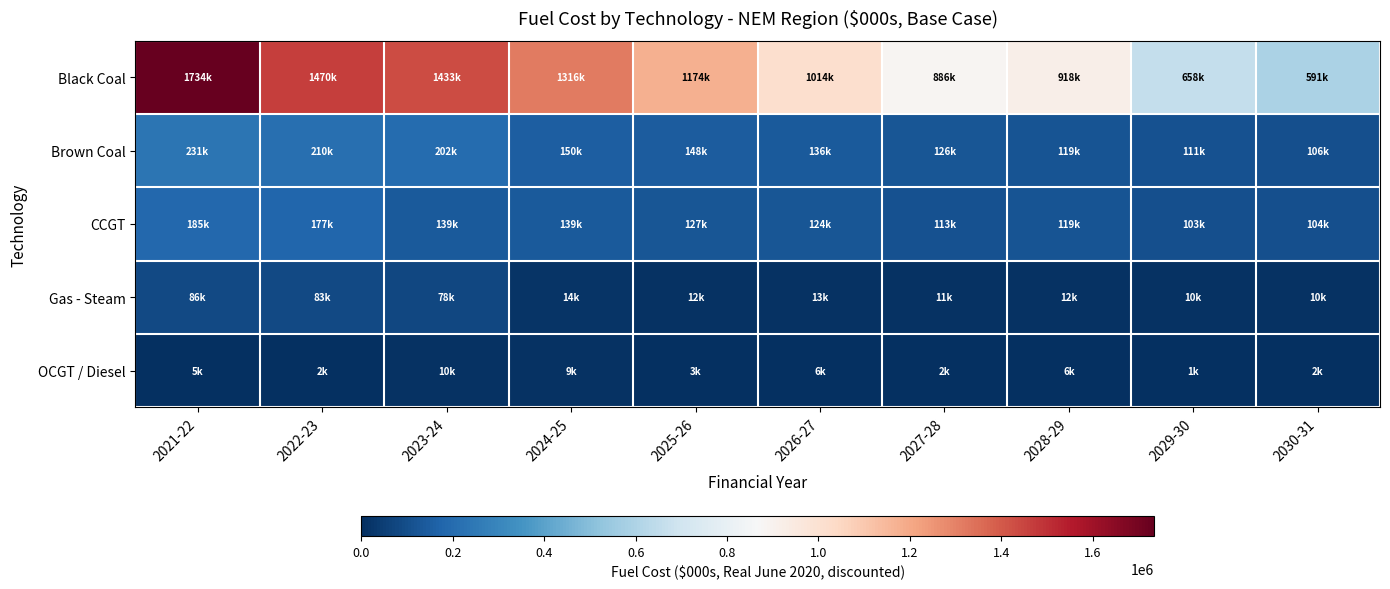

Reading left to right, list all the values displayed in this chart.

Black Coal: 2021-22=1734126.6	2022-23=1469669.7	2023-24=1432829.0	2024-25=1316326.9	2025-26=1173832.4	2026-27=1013974.3	2027-28=885994.9	2028-29=918120.5	2029-30=658104.9	2030-31=591048.0
Brown Coal: 2021-22=230976.9	2022-23=210169.5	2023-24=202374.6	2024-25=149576.9	2025-26=148094.8	2026-27=135598.6	2027-28=125909.4	2028-29=118537.5	2029-30=110972.2	2030-31=105895.3
CCGT: 2021-22=185391.6	2022-23=177223.0	2023-24=139267.0	2024-25=139346.3	2025-26=127293.0	2026-27=123763.9	2027-28=113169.8	2028-29=118971.4	2029-30=102540.5	2030-31=103556.8
Gas - Steam: 2021-22=86050.3	2022-23=82697.8	2023-24=78097.2	2024-25=14002.3	2025-26=12299.2	2026-27=12620.4	2027-28=11253.7	2028-29=11667.4	2029-30=9727.3	2030-31=9840.5
OCGT / Diesel: 2021-22=4826.8	2022-23=1984.0	2023-24=10397.8	2024-25=9369.5	2025-26=3093.1	2026-27=5510.9	2027-28=2255.0	2028-29=6424.4	2029-30=597.3	2030-31=1683.2